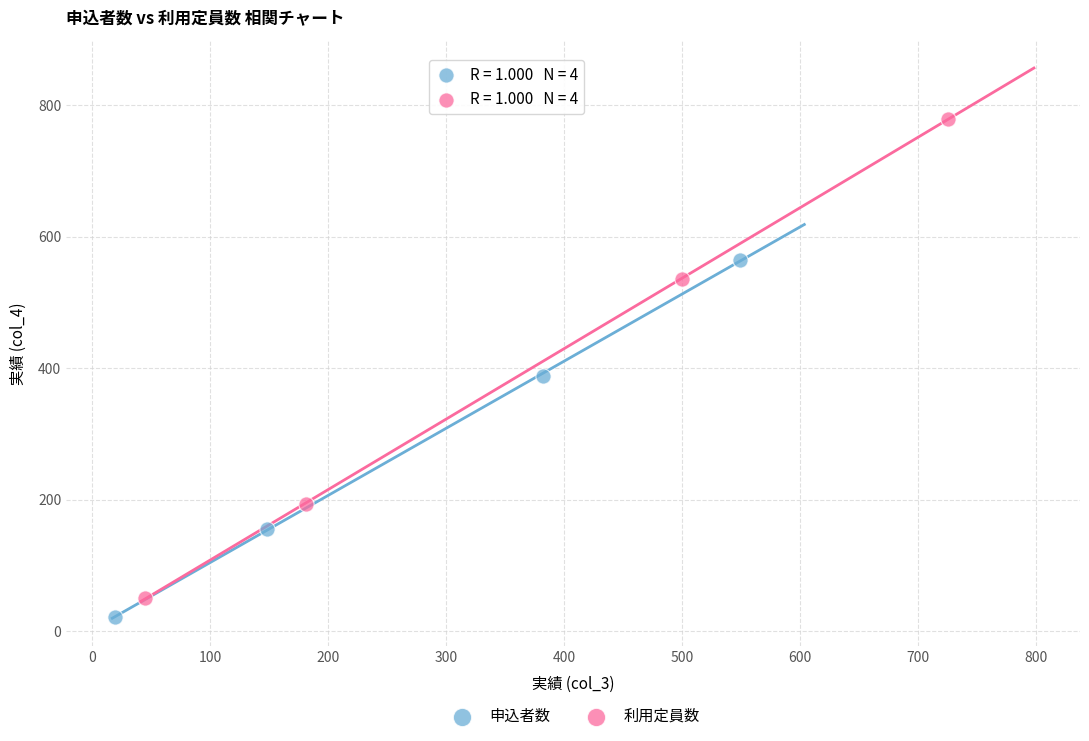

Which series reaches the minimum Y coordinate?

申込者数